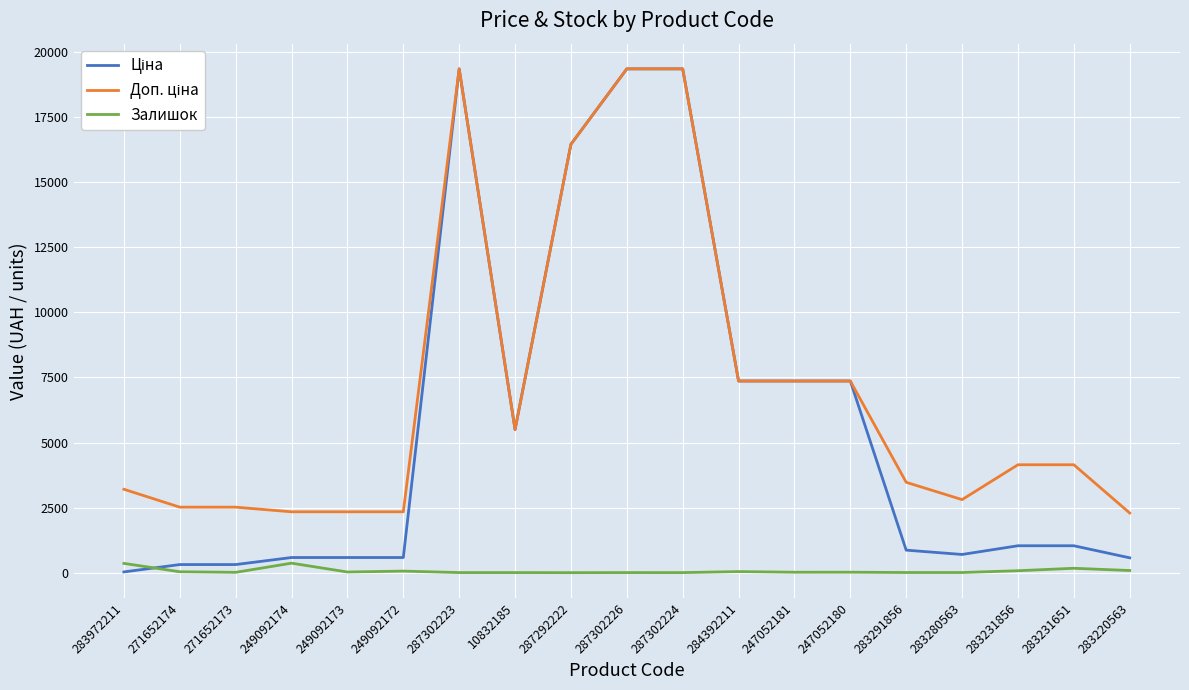

The Залишок series shows 20.0 at 247052181. True or false?

True